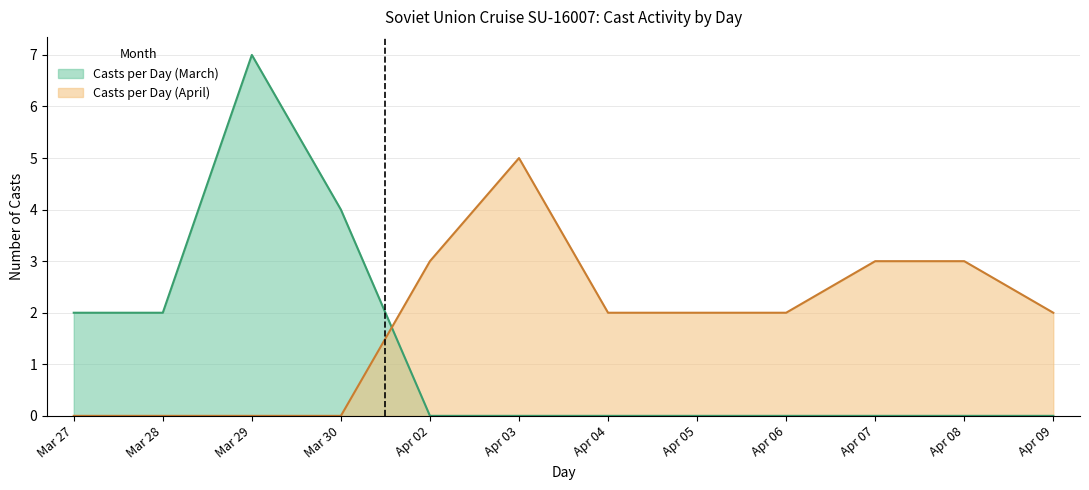

What position from the left is Apr 04?

7